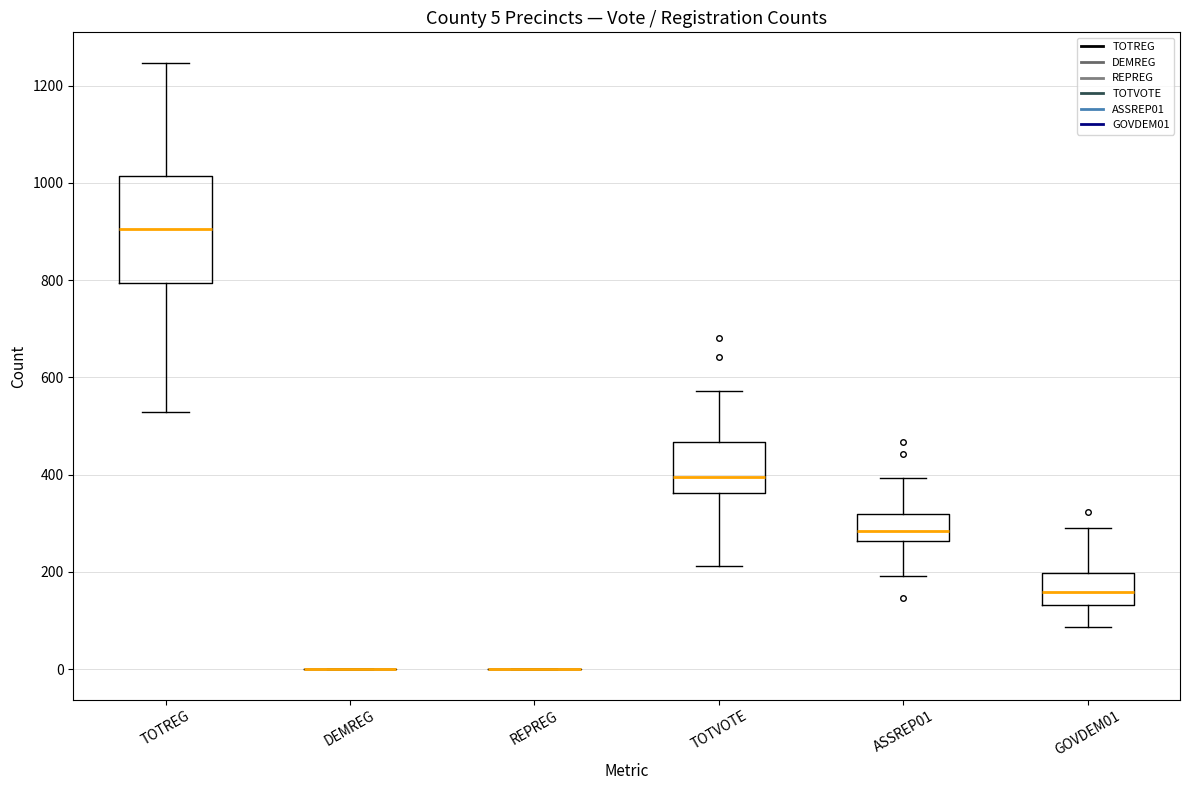

Which box is the tallest, from its lower edge to its upper edge?

TOTREG